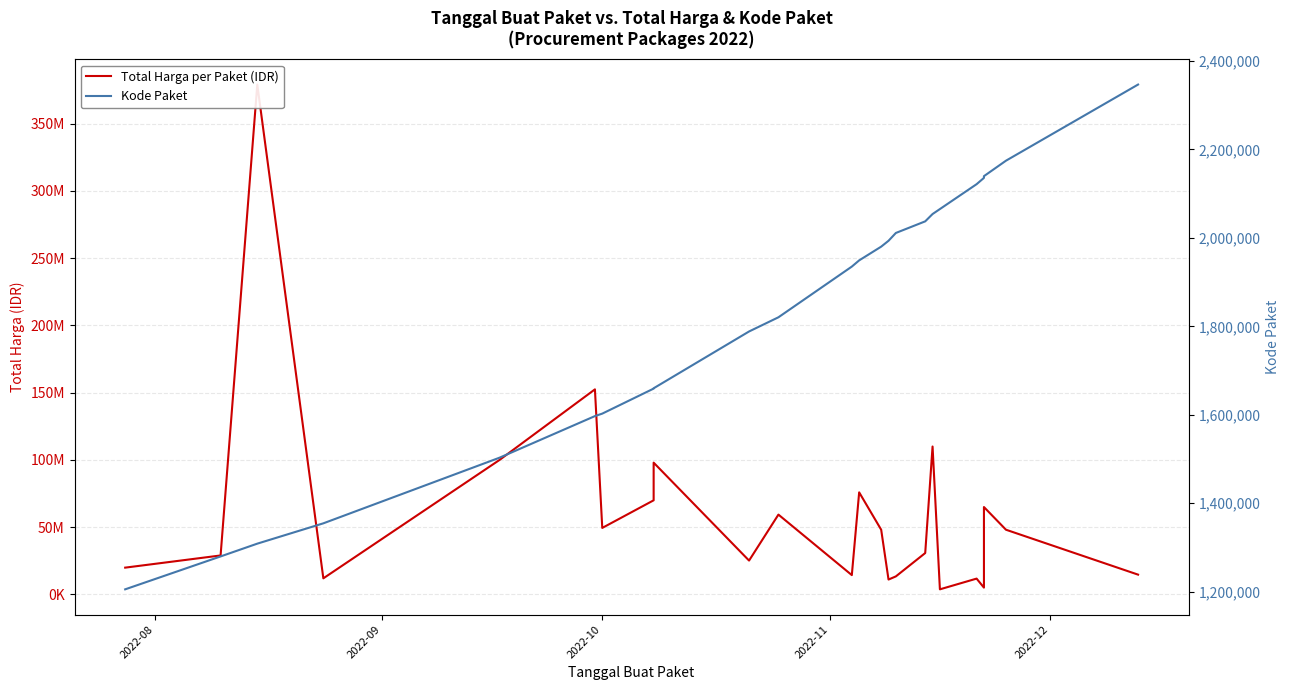

What are all the series names shown in the legend?

Total Harga per Paket (IDR), Kode Paket